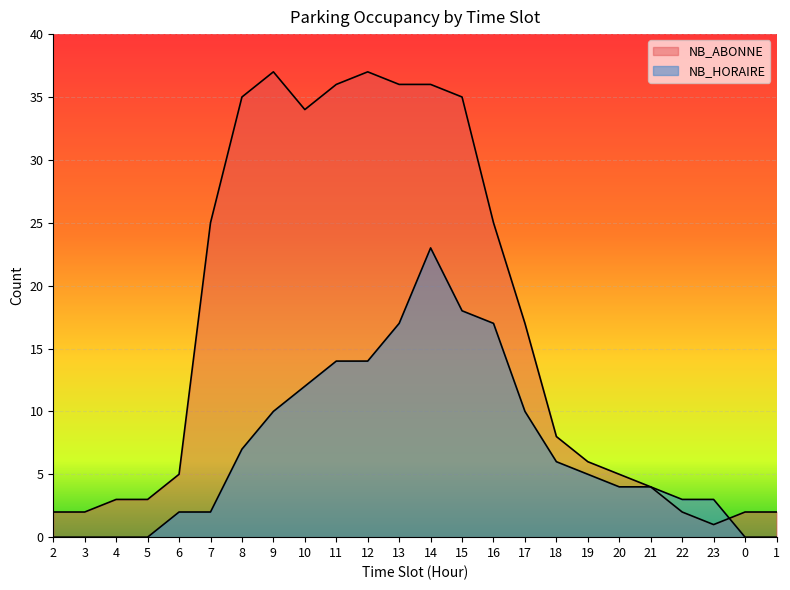

What is the difference between the highest and lowest values at 0?

2